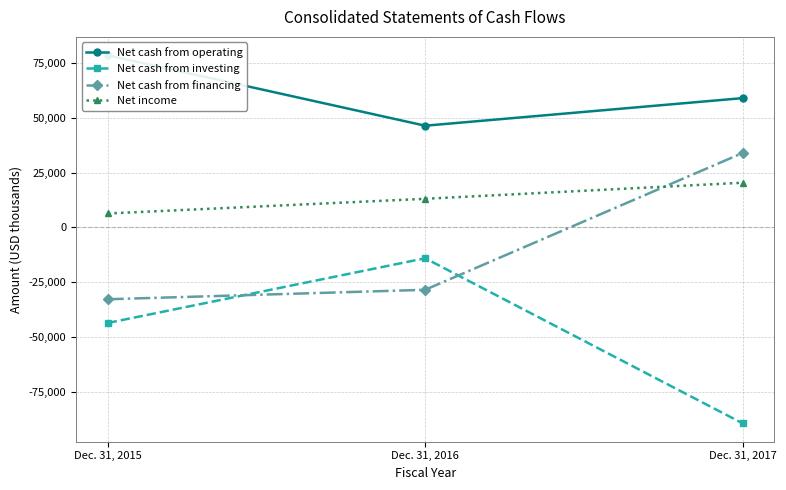

What is the lowest value of the Net income series?

6317